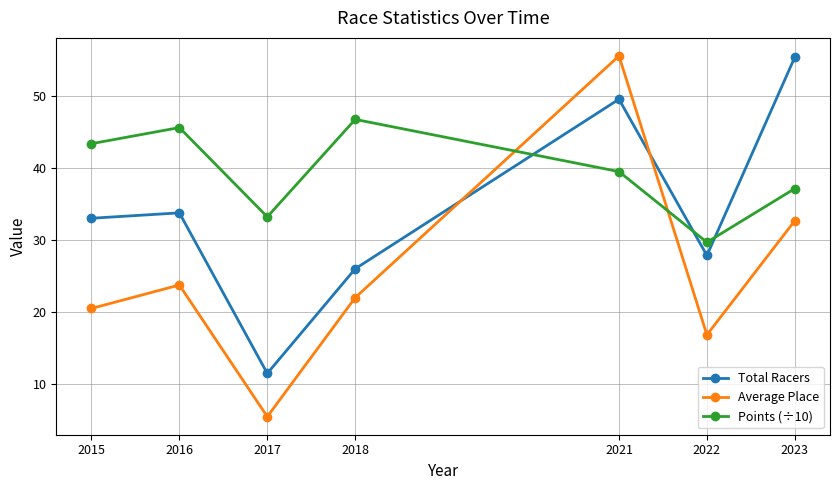

List the series in order of their overall mean, highest first.

Points (÷10), Total Racers, Average Place